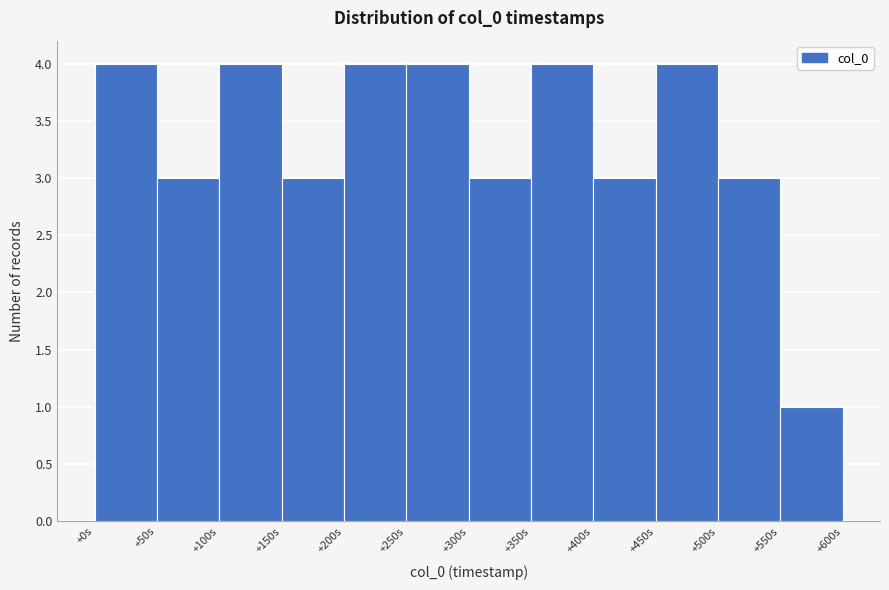

Reading left to right, what are all the values shown in this chart?

+0s=4	+50s=3	+100s=4	+150s=3	+200s=4	+250s=4	+300s=3	+350s=4	+400s=3	+450s=4	+500s=3	+550s=1